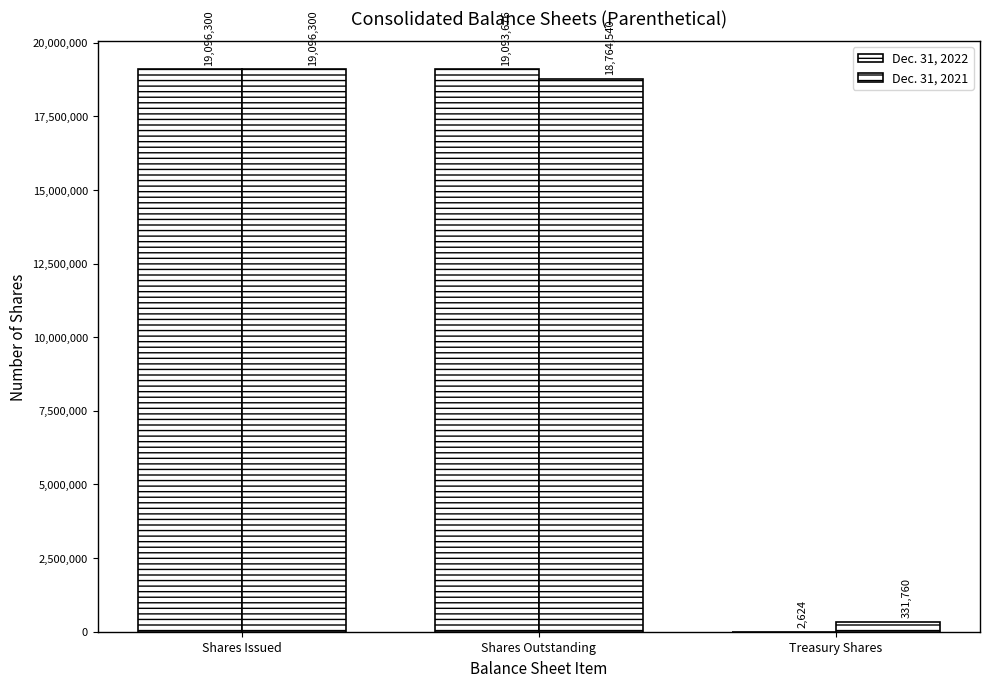

Reading left to right, list all the values displayed in this chart.

Dec. 31, 2022: Shares Issued=19096300	Shares Outstanding=19093676	Treasury Shares=2624
Dec. 31, 2021: Shares Issued=19096300	Shares Outstanding=18764540	Treasury Shares=331760